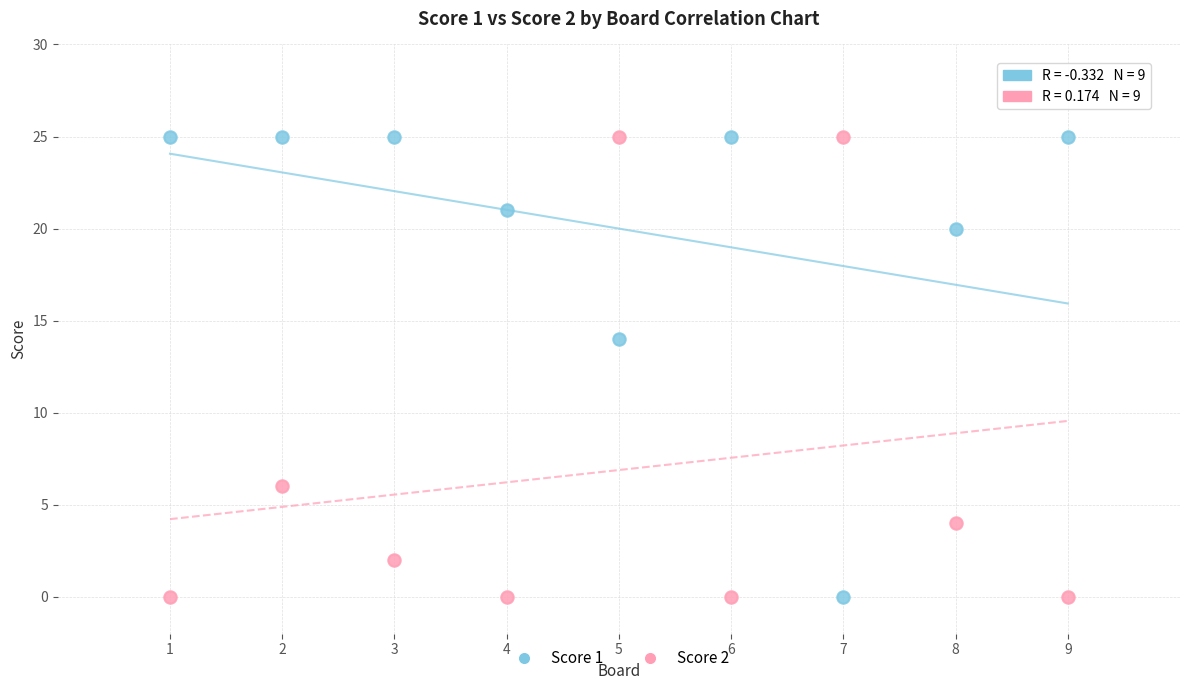

What are all the series names shown in the legend?

Score 1, Score 2